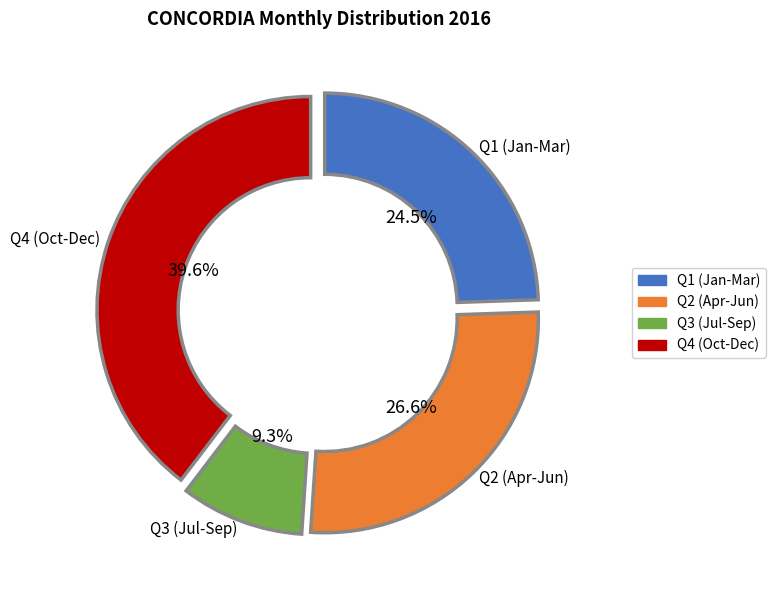

Count the number of slices in the pie.

4